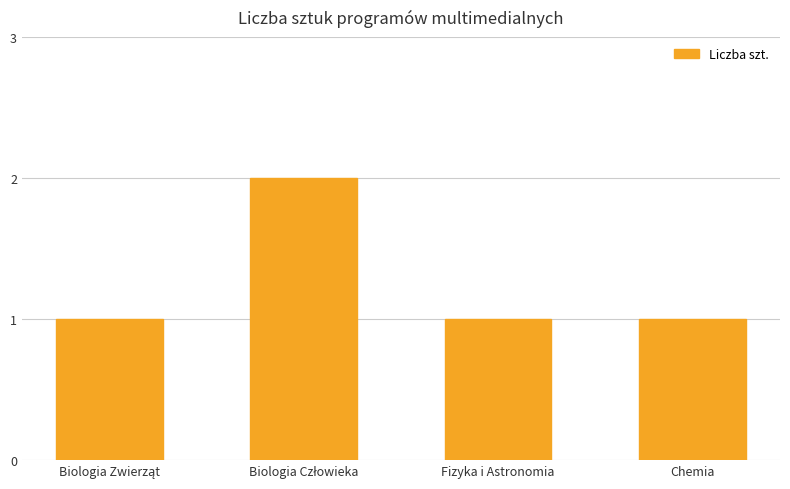

What is the difference between the maximum and minimum values?

1